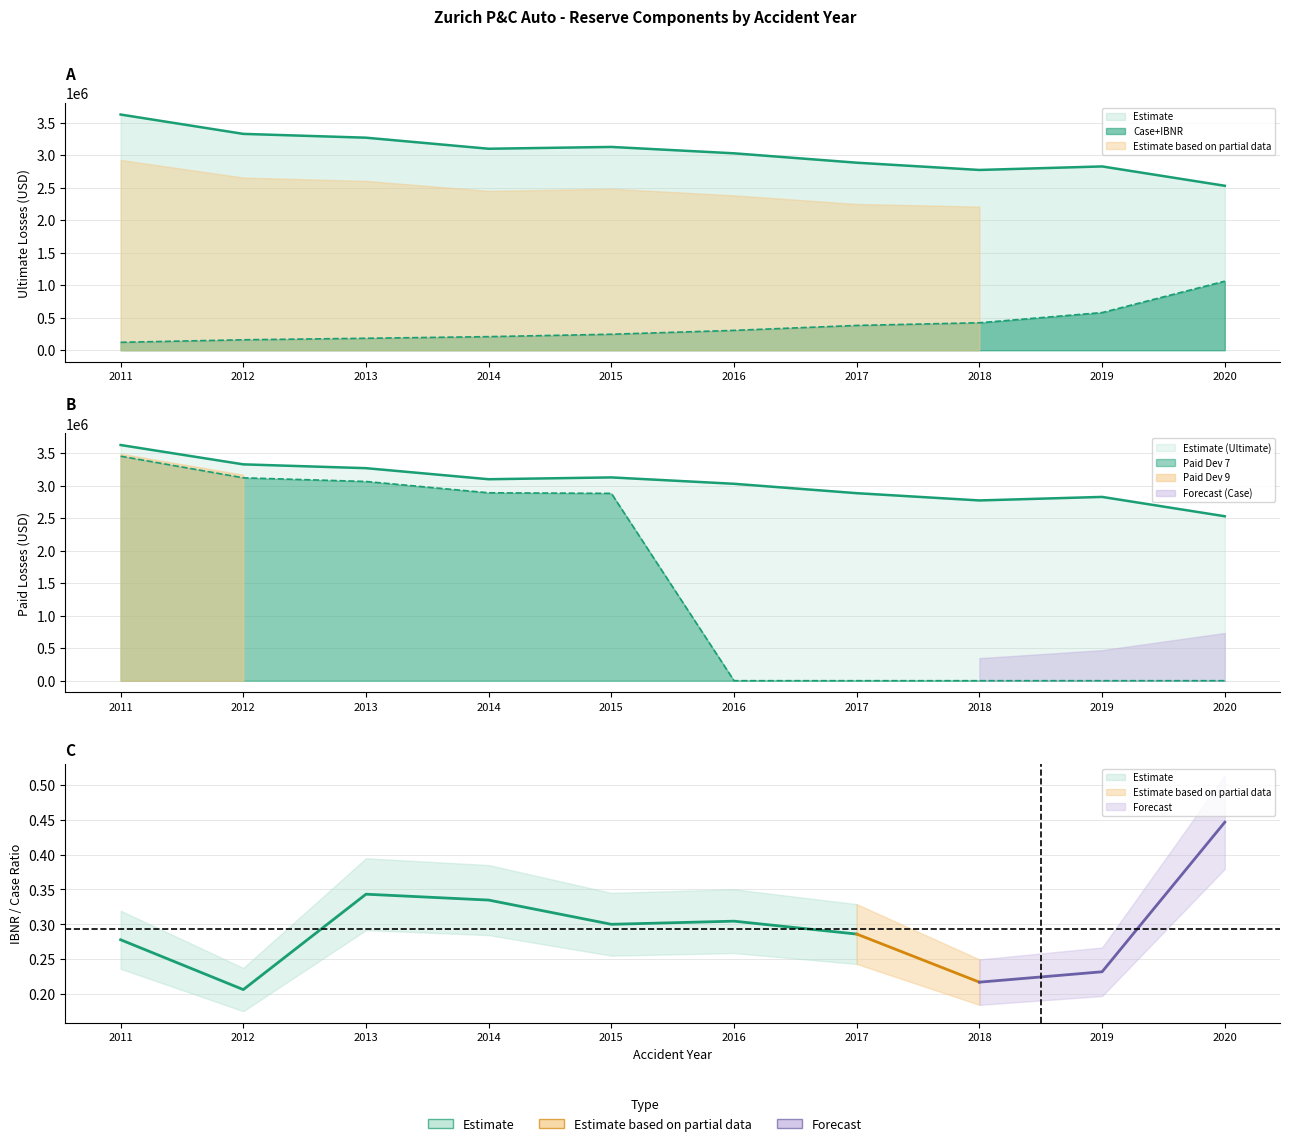

Which series changed the most between 2011 and 2014?

Auto Paid (Dev 7)